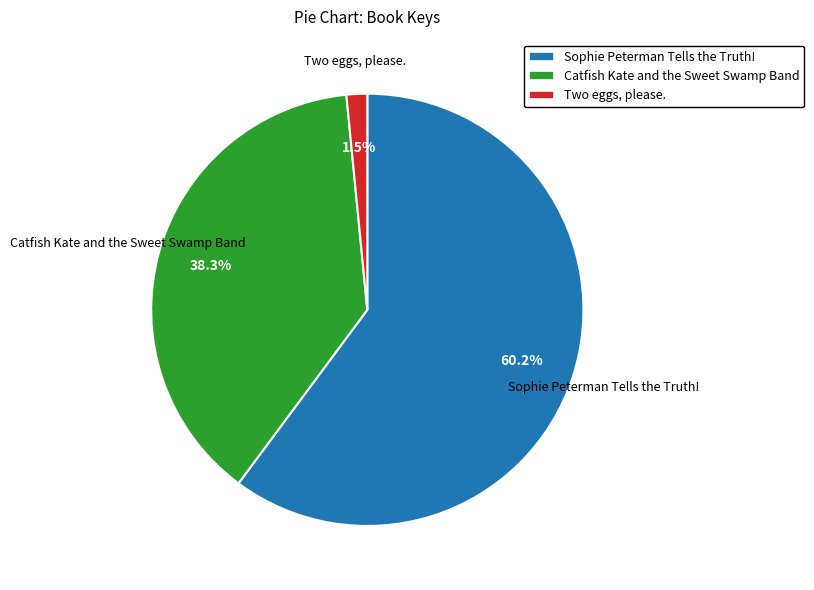

Which category has the biggest portion of the pie?

Sophie Peterman Tells the Truth!